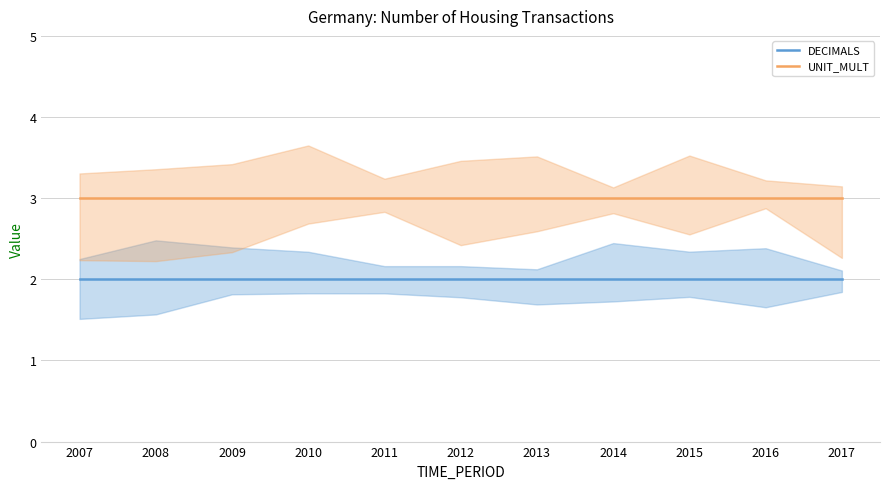

Is this an area chart (filled region under the line)?

No